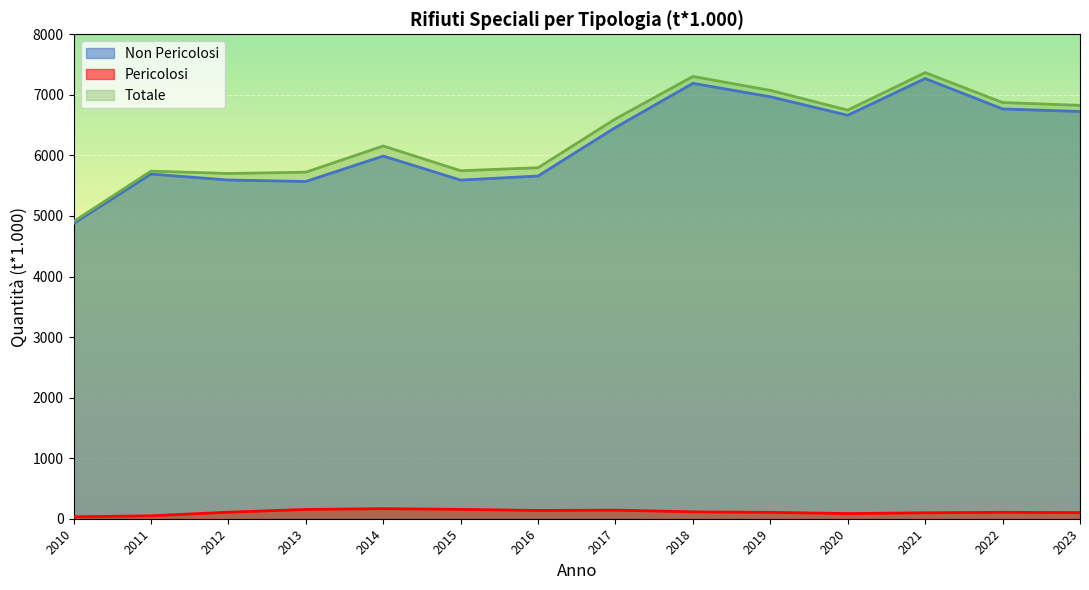

In Totale, how many points are lower than both neighbors (excluding endpoints)?

3